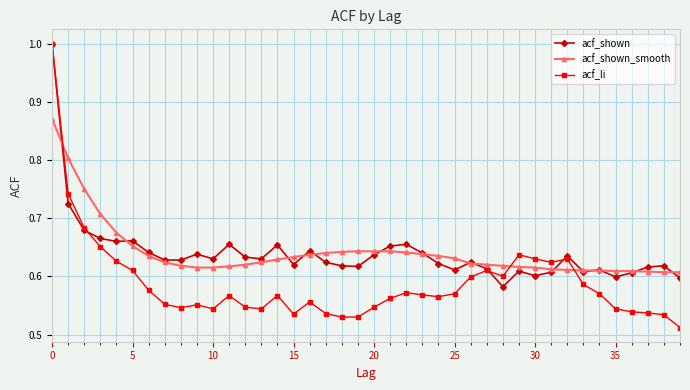

Which series has the largest range (max minus min)?

acf_li